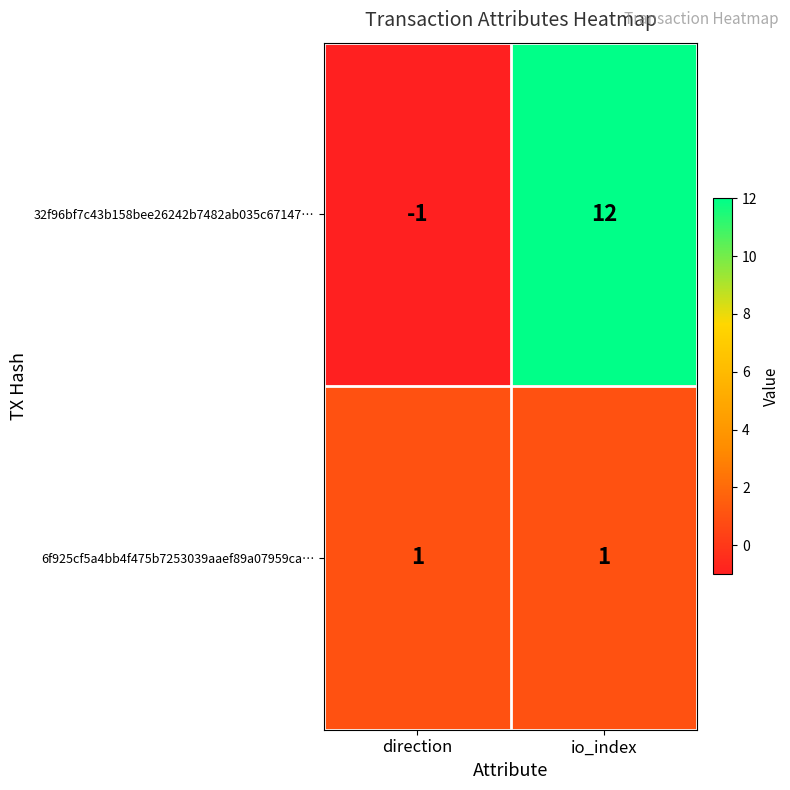

List the series in order of their overall mean, lowest first.

6f925cf5a4bb4f475b7253039aaef89a07959ca…, 32f96bf7c43b158bee26242b7482ab035c67147…